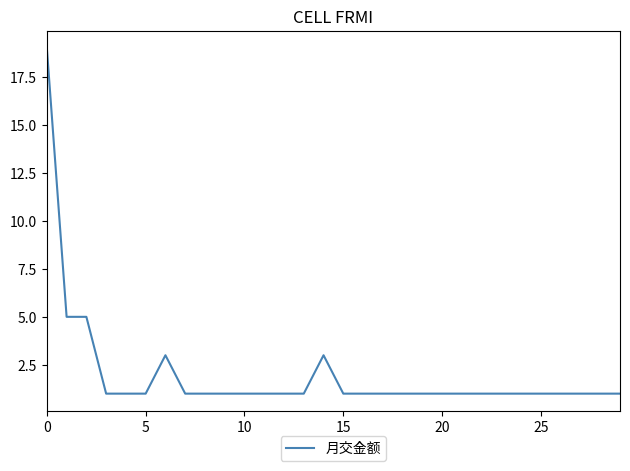

Reading left to right, extract all data points from this chart.

19	5	5	1	1	1	3	1	1	1	1	1	1	1	3	1	1	1	1	1	1	1	1	1	1	1	1	1	1	1